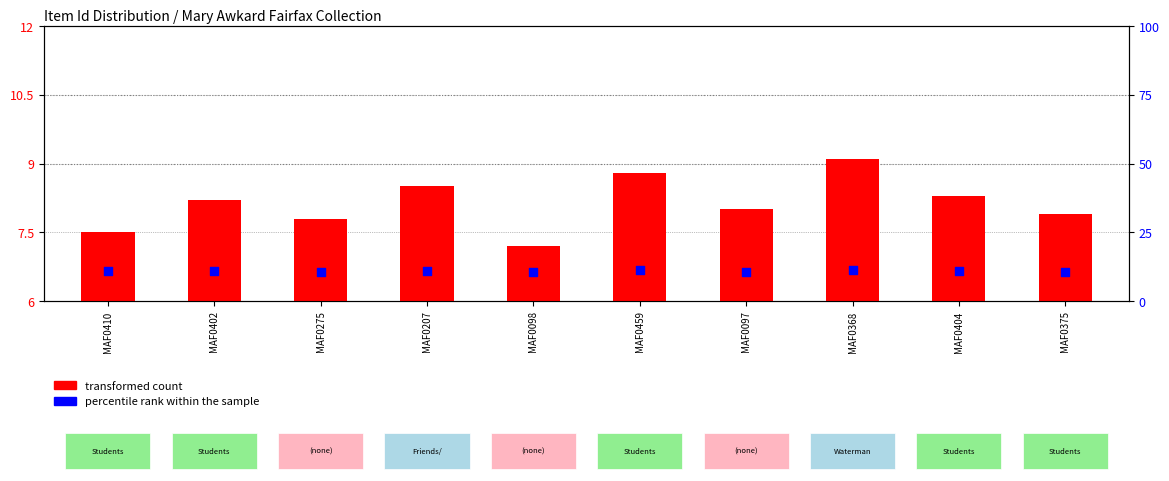

What is the total value across all series at MAF0402?

19.0